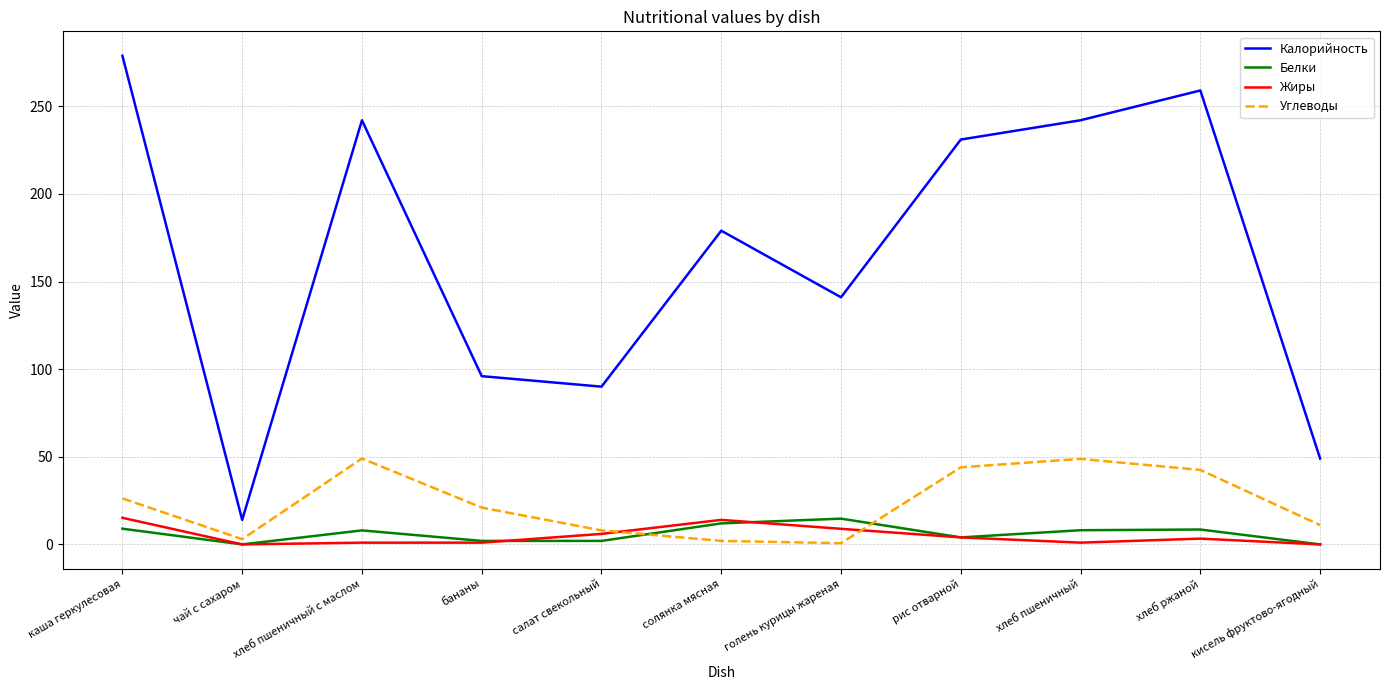

What is the sum of all Белки values?

68.3